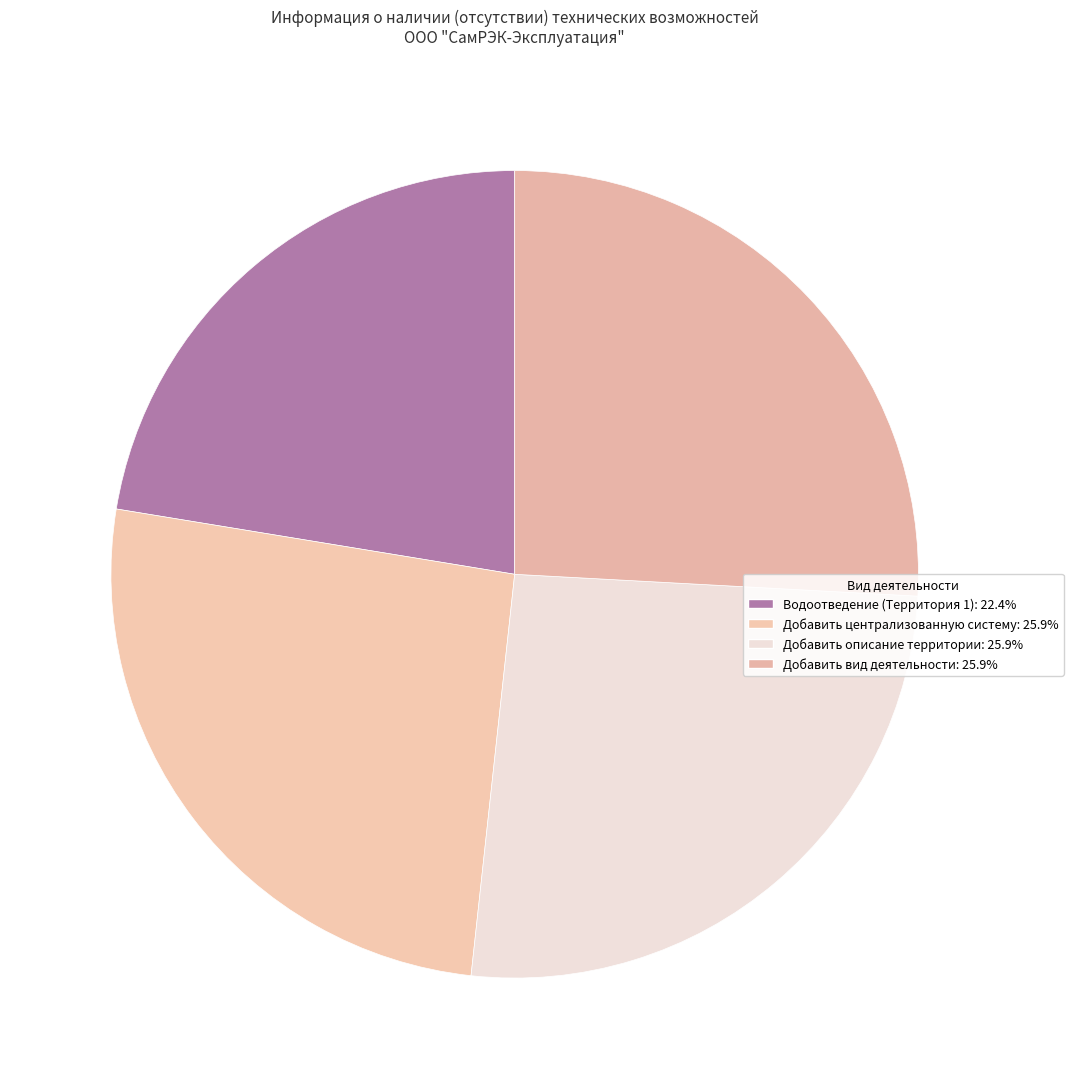

True or false: Водоотведение (Территория 1) accounts for 29% of the total.

False